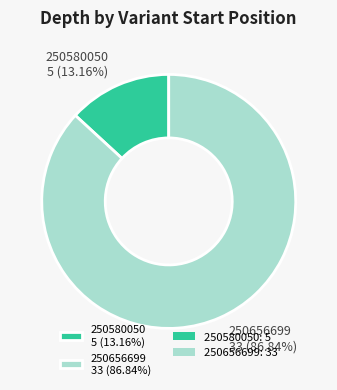

Count the number of slices in the pie.

2